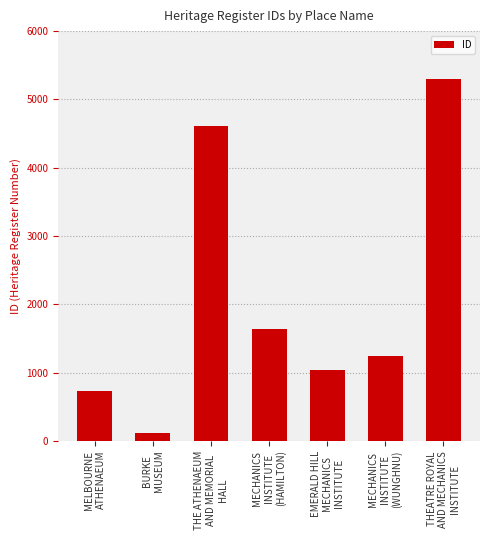

What is the ratio of the value at MECHANICS
INSTITUTE
(HAMILTON) to the value at EMERALD HILL
MECHANICS
INSTITUTE?

1.6